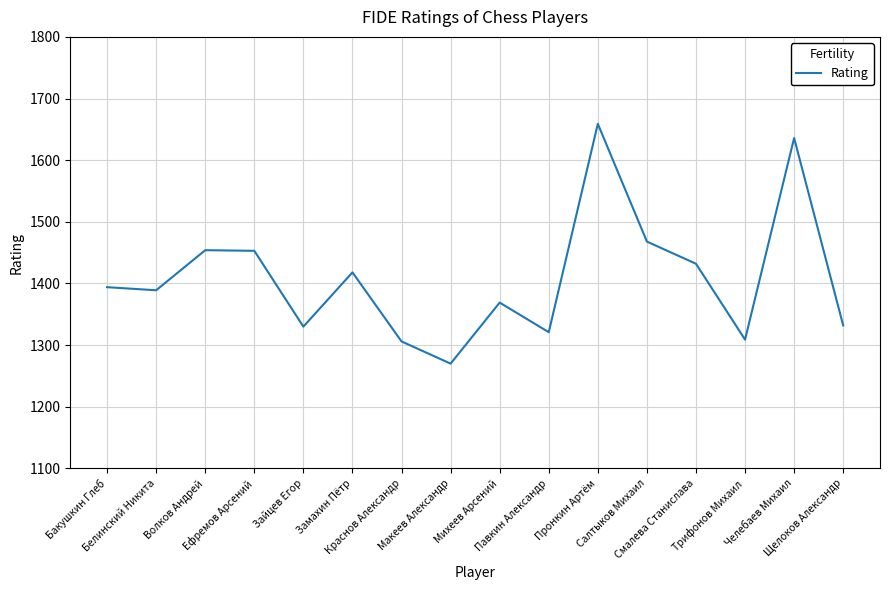

What is the difference between the maximum and minimum values?

389